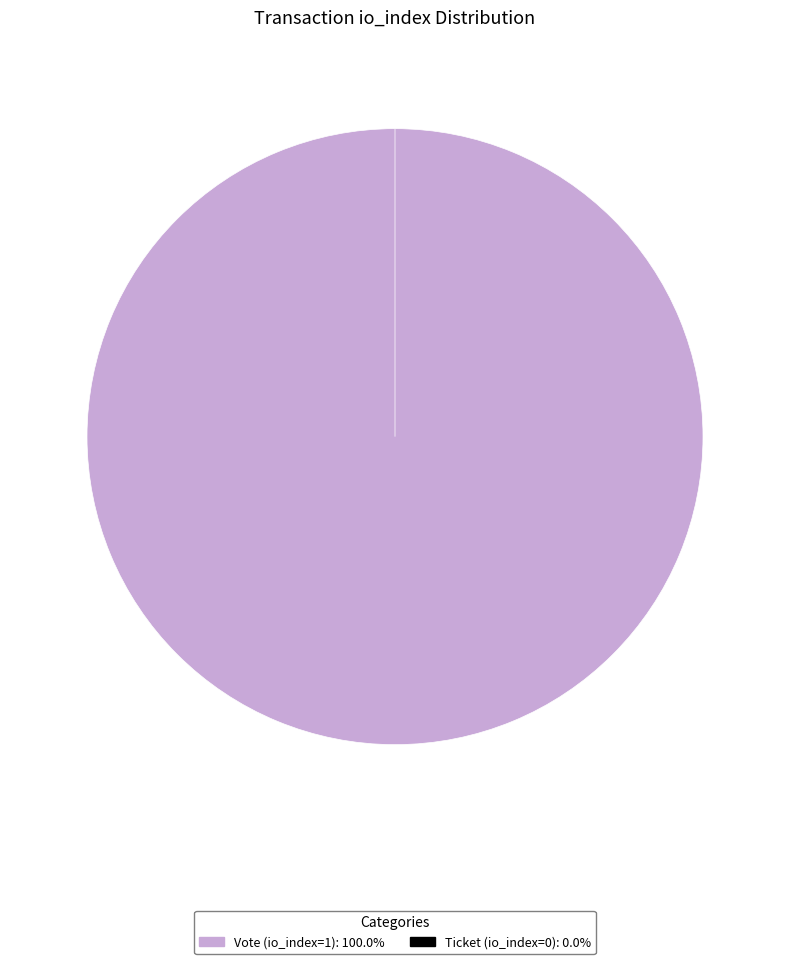

Does Ticket (io_index=0) account for over 50% of the chart?

No